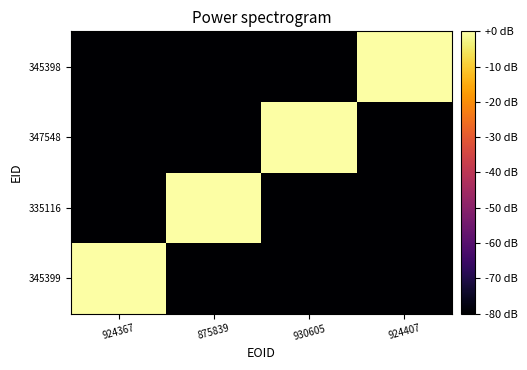

Between 930605 and 924407, which is larger?

930605